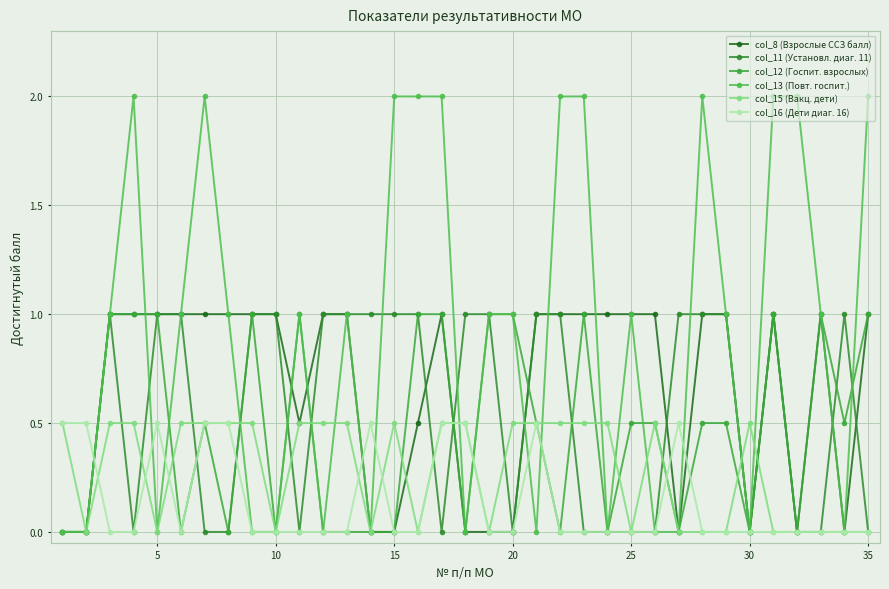

Which series has the widest spread of values?

col_13 (Повт. госпит.)